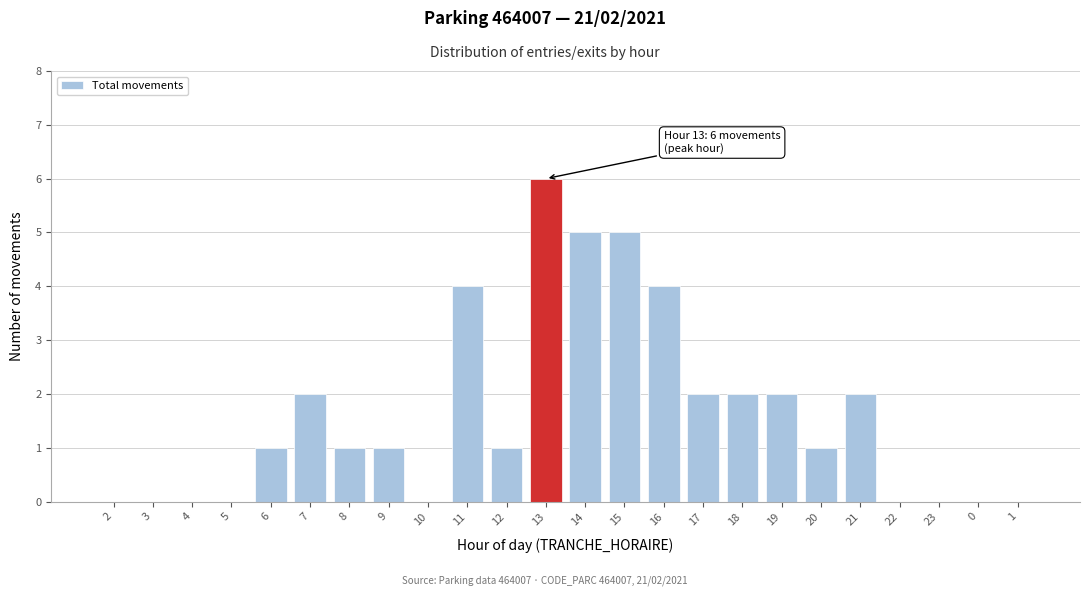

Reading left to right, transcribe all the data shown in this chart.

2=0	3=0	4=0	5=0	6=1	7=2	8=1	9=1	10=0	11=4	12=1	13=6	14=5	15=5	16=4	17=2	18=2	19=2	20=1	21=2	22=0	23=0	0=0	1=0